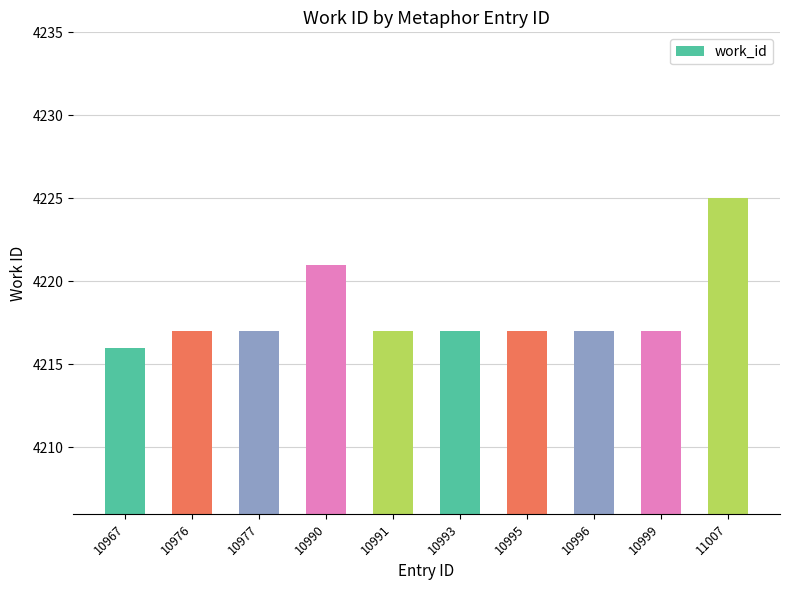

Which label corresponds to the smallest value in the chart?

10967